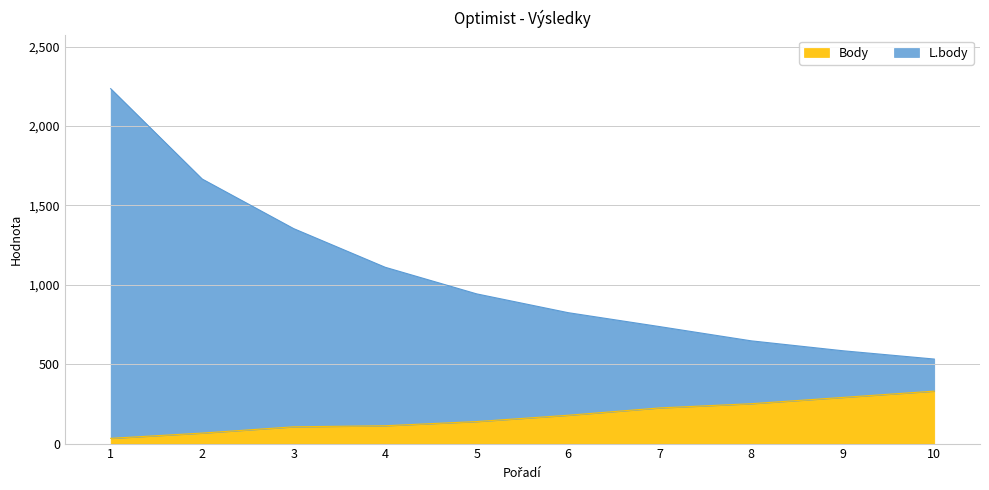

How many series are shown in this chart?

2